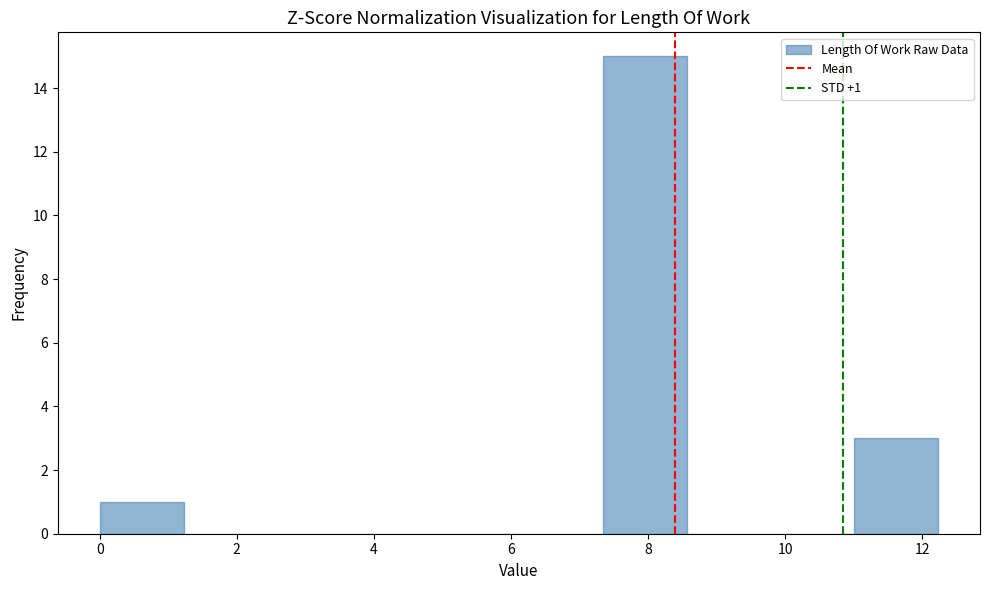

Which range on the x-axis has the tallest bar?

7.4 to 8.6